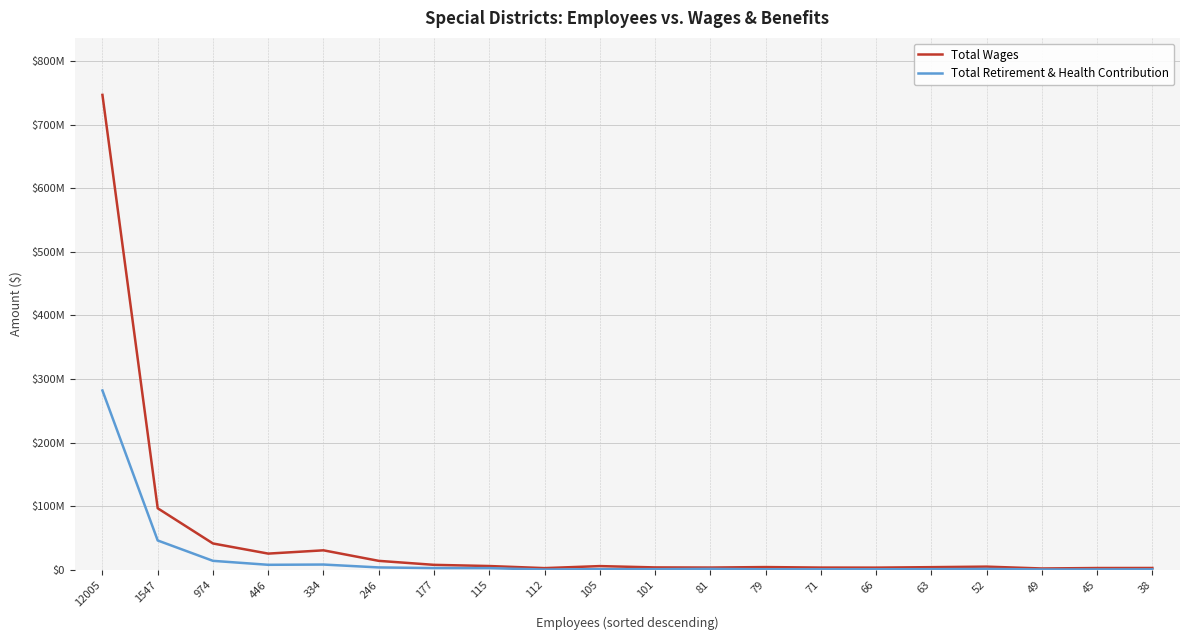

Which series has the largest total across all categories?

Total Wages